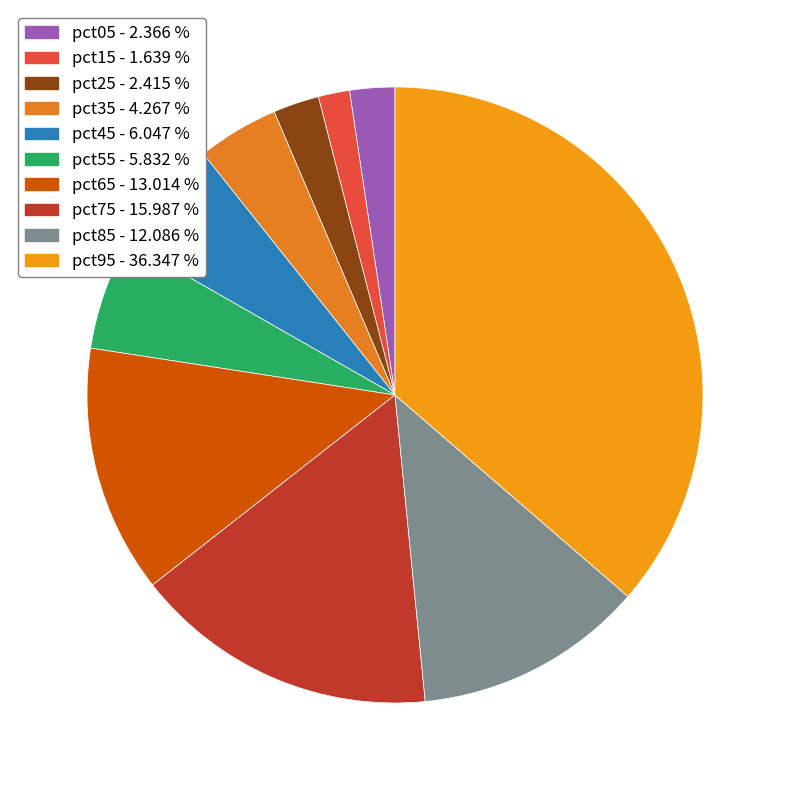

How many segments does this pie chart have?

10